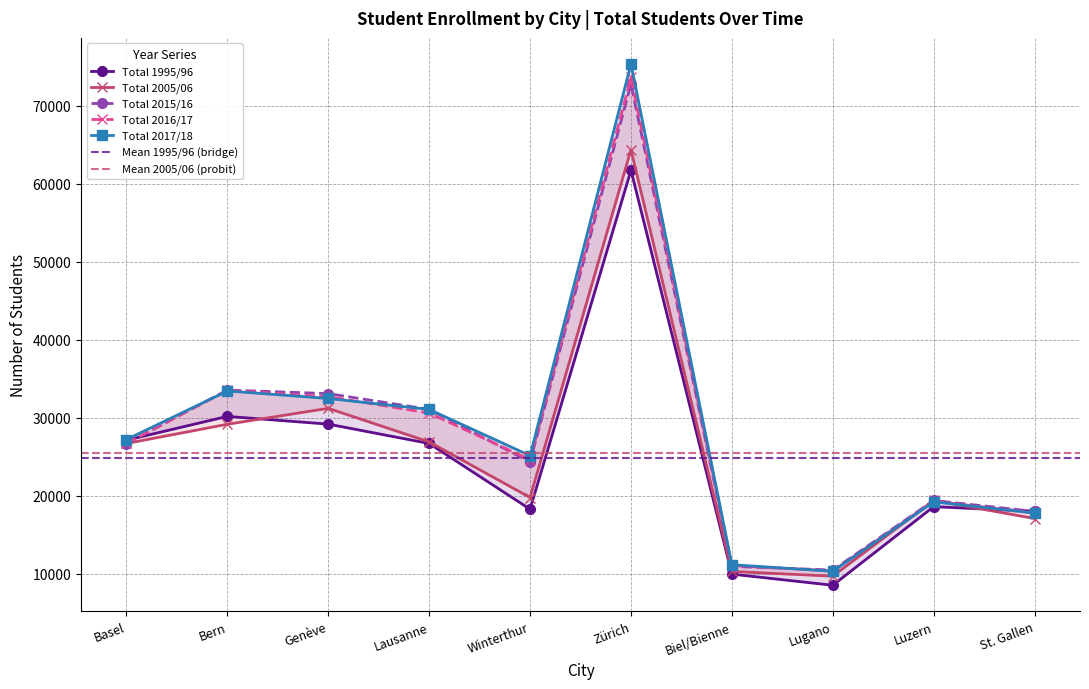

How many values in the Total 2017/18 series are below 27193?

5